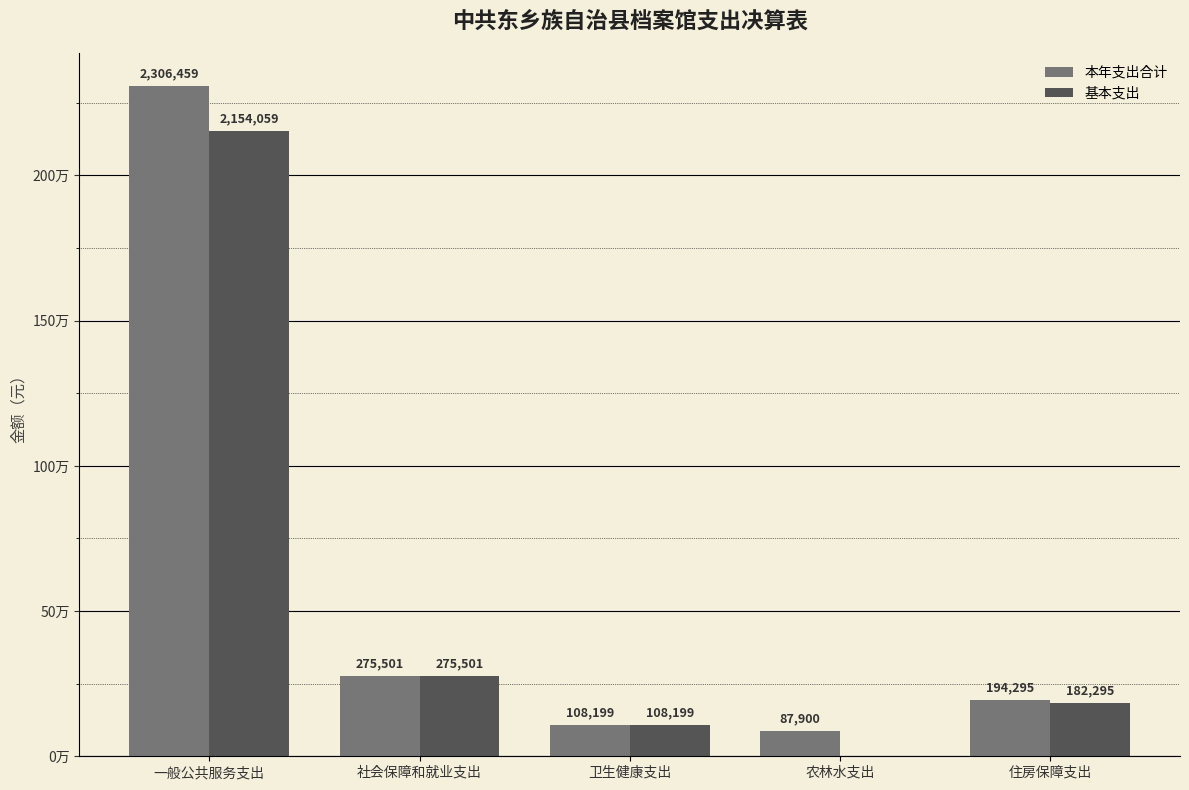

Between 一般公共服务支出 and 卫生健康支出, which is larger?

一般公共服务支出